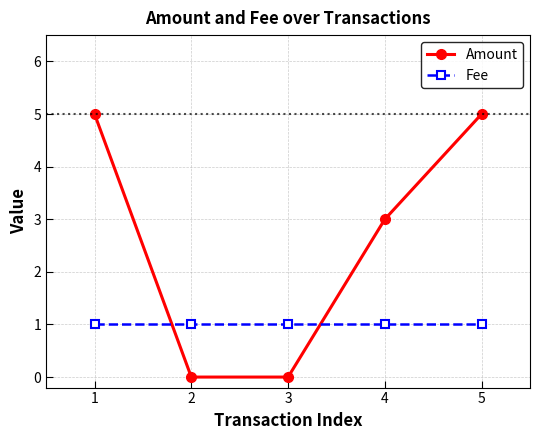

True or false: Fee has a value of 1 at 2.

True